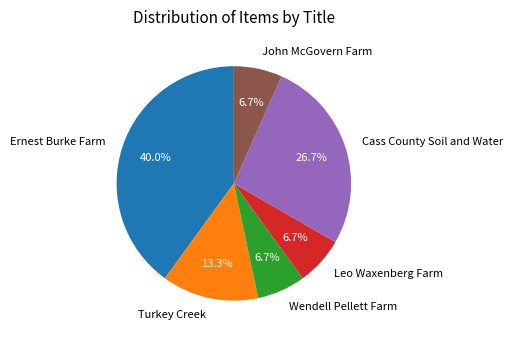

Do Cass County Soil and Water and Leo Waxenberg Farm together represent more than half of the pie?

No